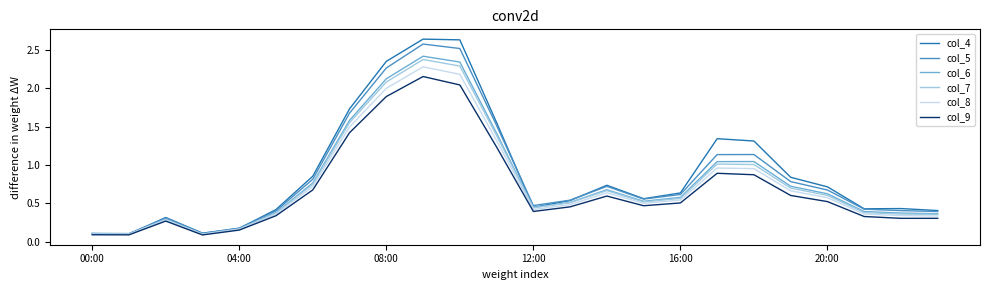

Does the chart display data point markers on the line(s)?

No